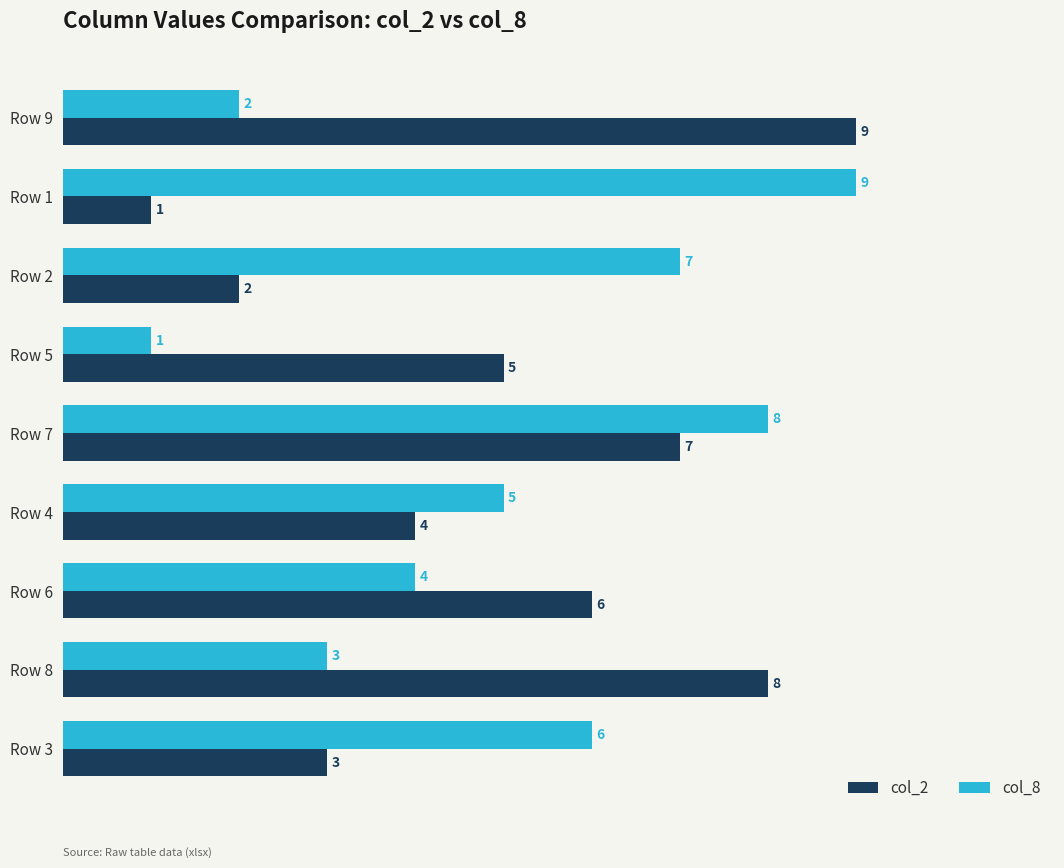

The col_8 series shows 2 at Row 9. True or false?

True